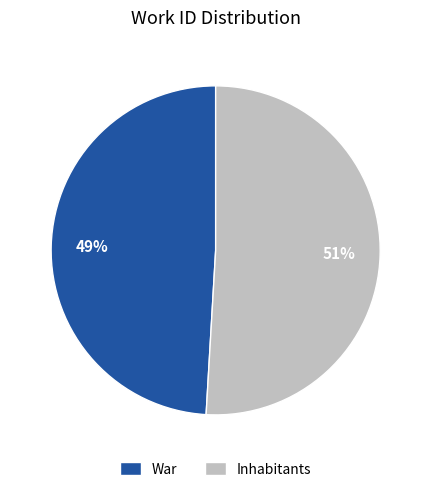

Approximately how many times larger is the value at War compared to Inhabitants?

1.0